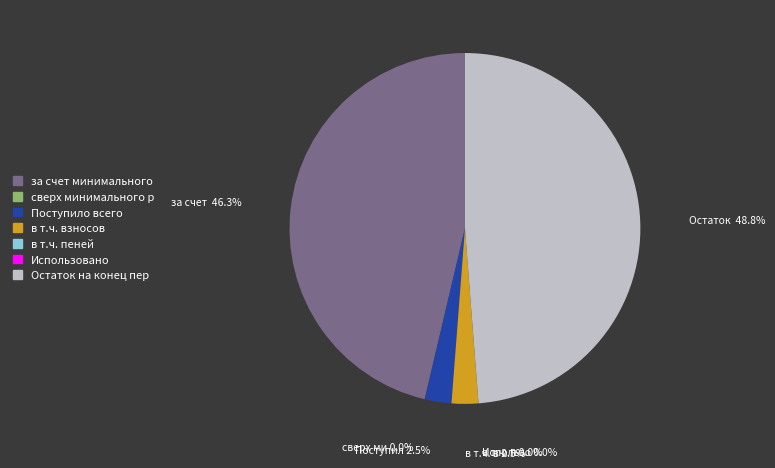

Is there a majority slice in this chart?

No